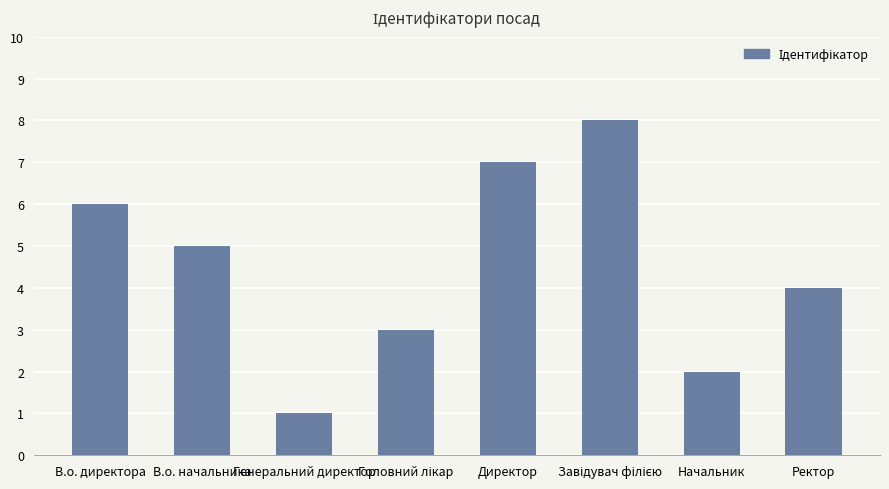

How many values are below 5?

4